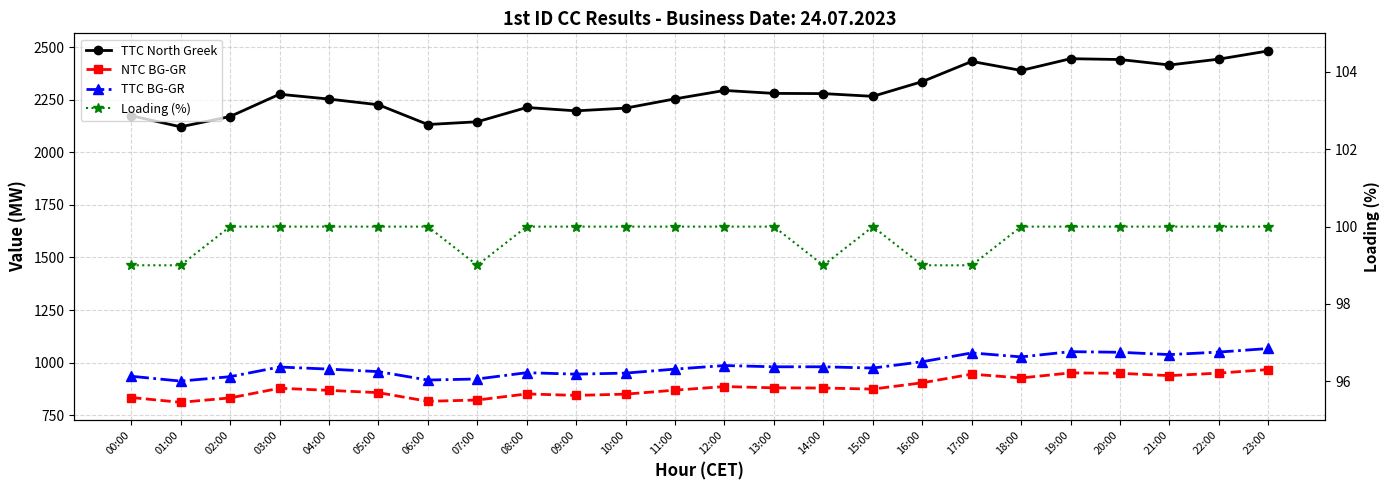

True or false: NTC BG-GR and TTC BG-GR cross at least once.

False